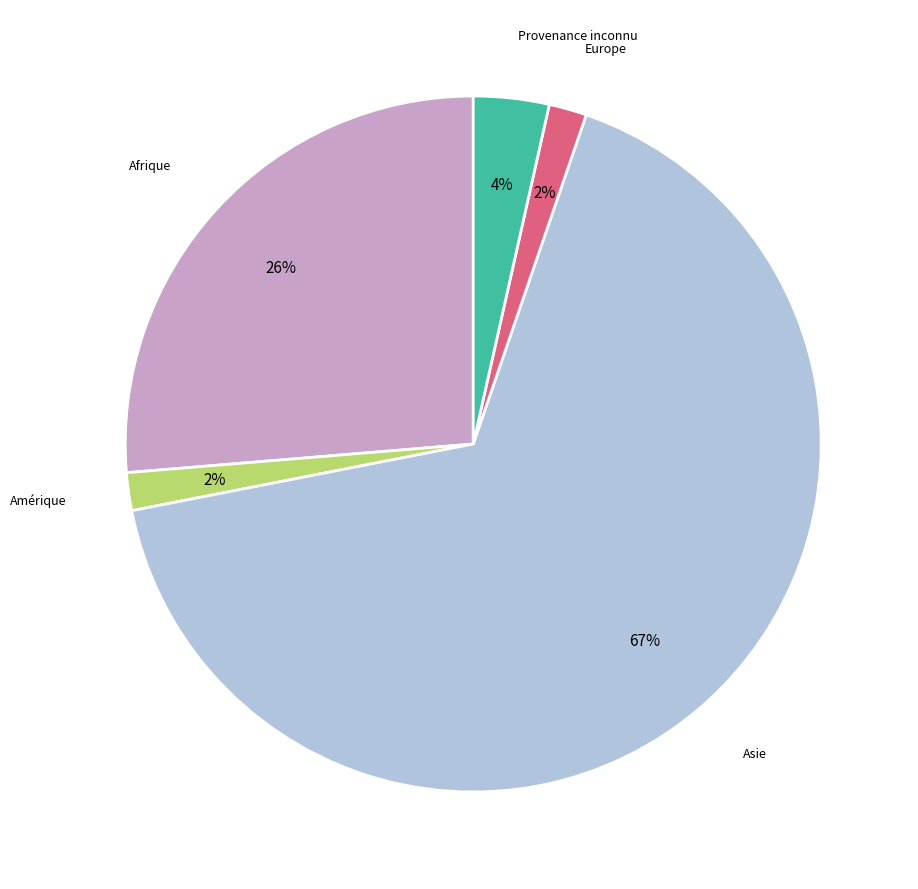

Is there a majority slice in this chart?

Yes